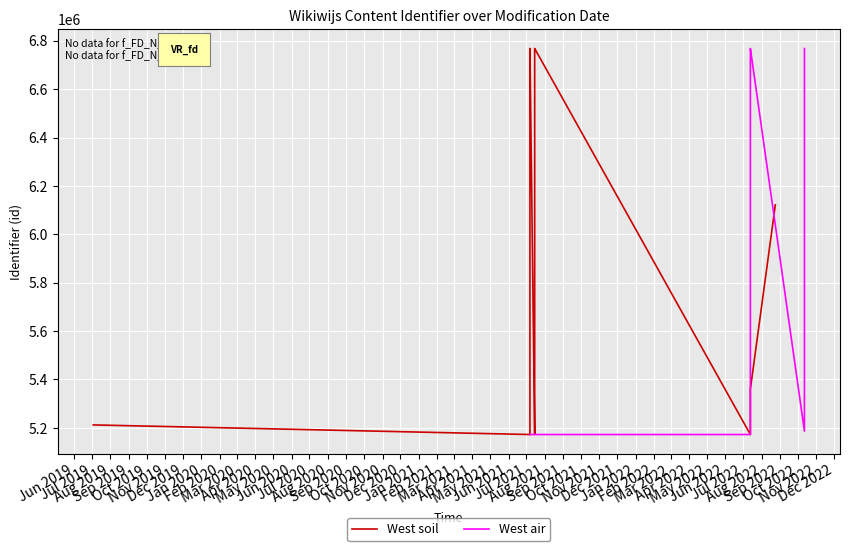

True or false: West soil and West air cross at least once.

True